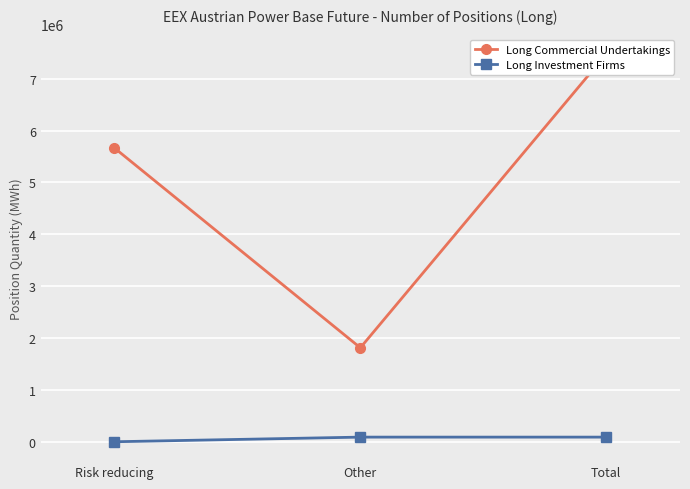

Which series has the widest spread of values?

Long Commercial Undertakings